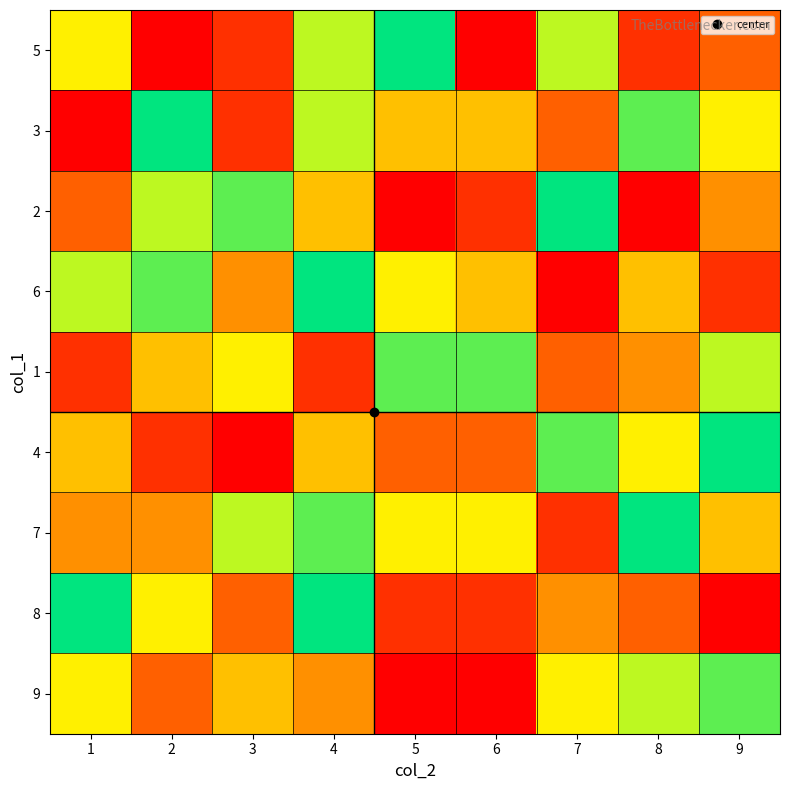

Which has a higher value, 8 or 1?

1